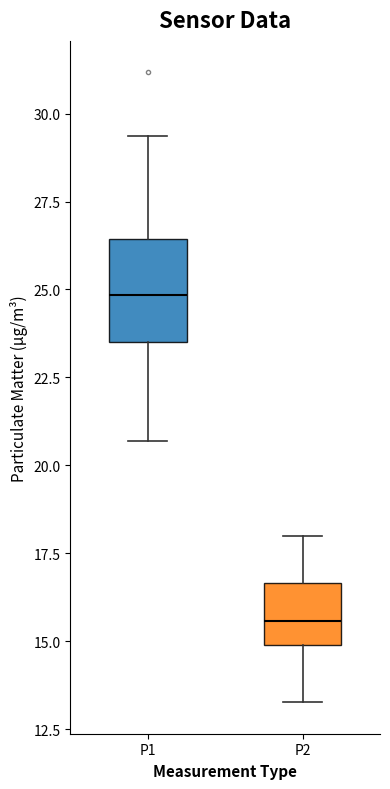

Comparing the boxes themselves (not the whiskers), which one is the tallest?

P1